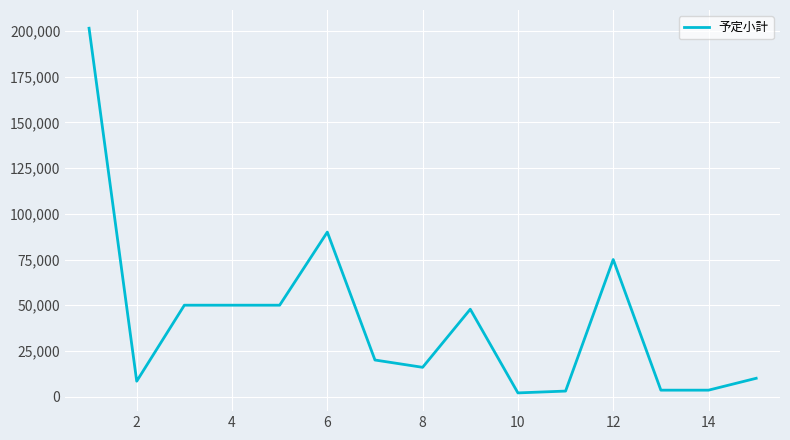

What is the greatest value displayed?

201565